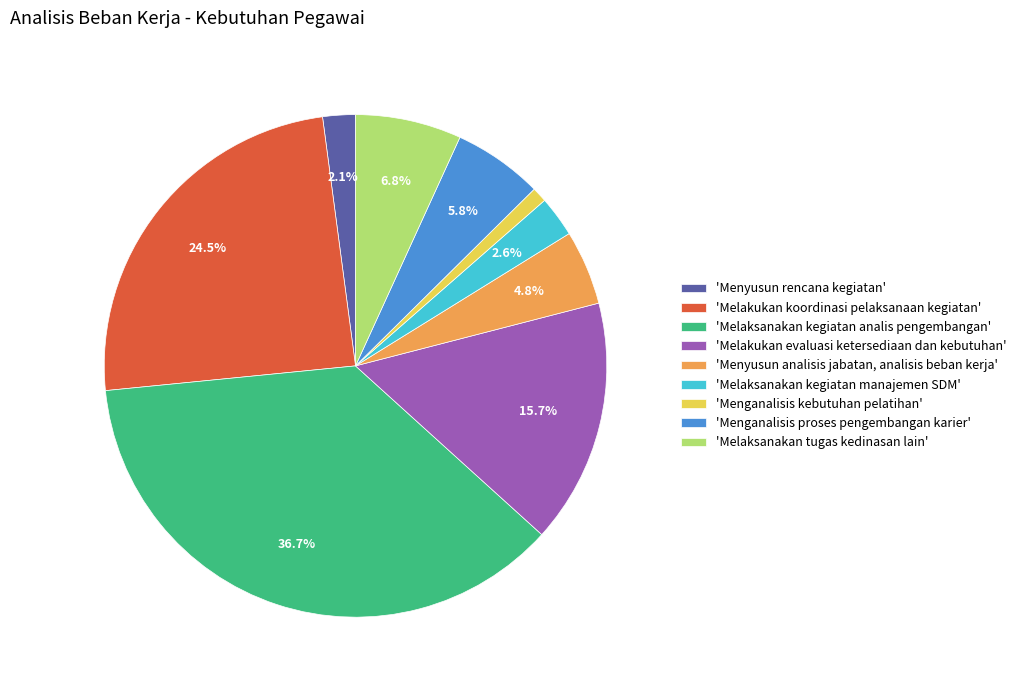

Rank the categories by value from highest to lowest.

'Melaksanakan kegiatan analis pengembangan', 'Melakukan koordinasi pelaksanaan kegiatan', 'Melakukan evaluasi ketersediaan dan kebutuhan', 'Melaksanakan tugas kedinasan lain', 'Menganalisis proses pengembangan karier', 'Menyusun analisis jabatan, analisis beban kerja', 'Melaksanakan kegiatan manajemen SDM', 'Menyusun rencana kegiatan', 'Menganalisis kebutuhan pelatihan'